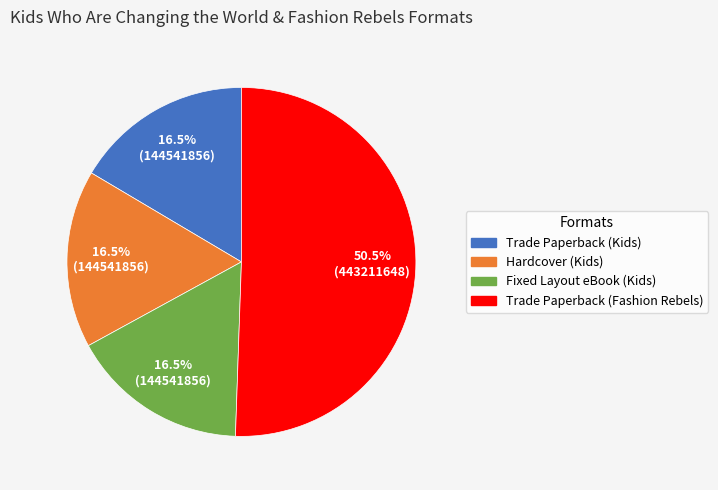

Is there a majority slice in this chart?

Yes